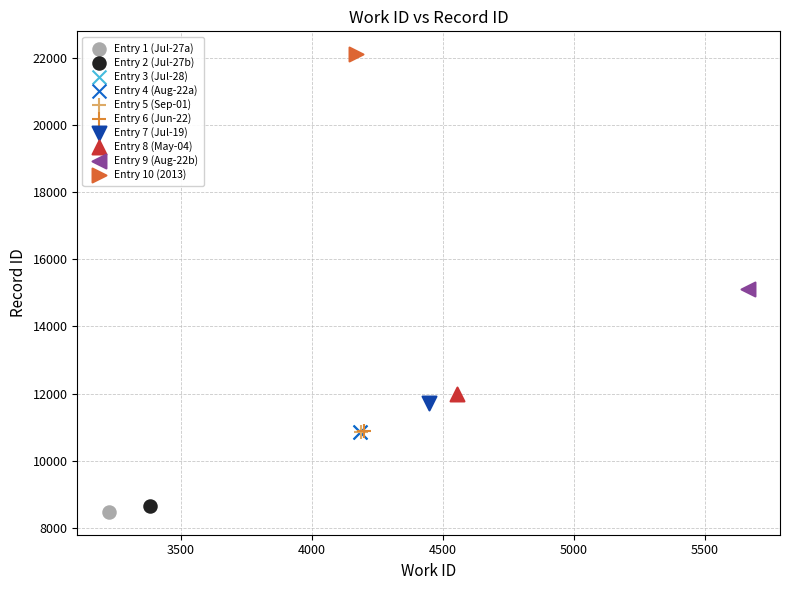

What are all the series names shown in the legend?

Entry 1 (Jul-27a), Entry 2 (Jul-27b), Entry 3 (Jul-28), Entry 4 (Aug-22a), Entry 5 (Sep-01), Entry 6 (Jun-22), Entry 7 (Jul-19), Entry 8 (May-04), Entry 9 (Aug-22b), Entry 10 (2013)